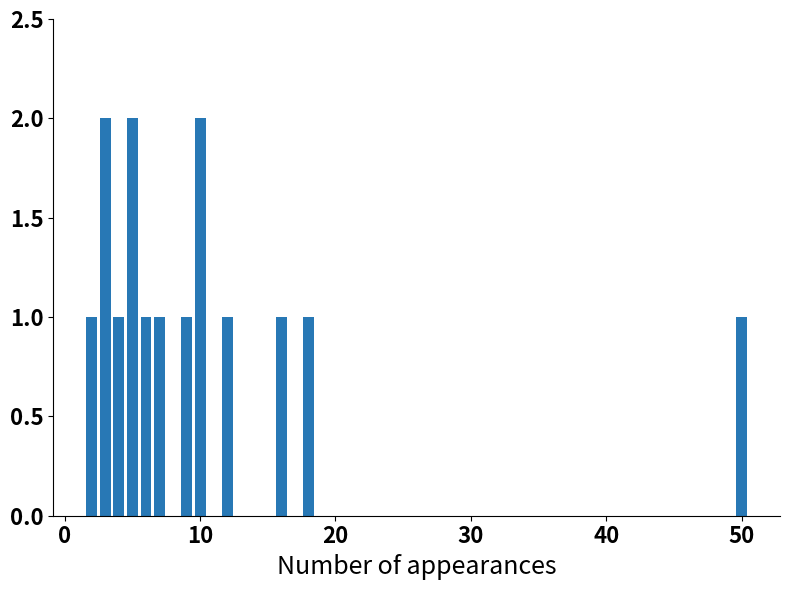

Count the values in the range 1 to 2.

12